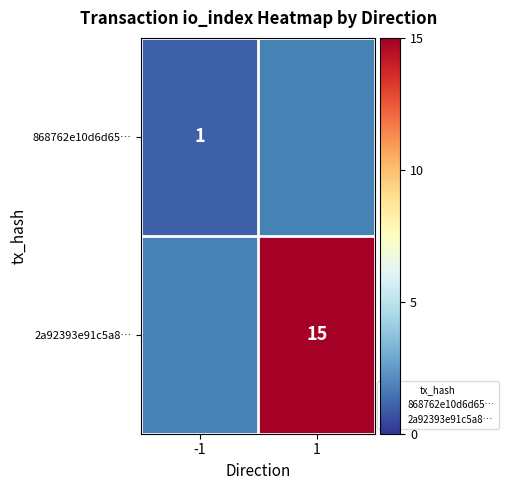

How many categories are shown in the chart?

2